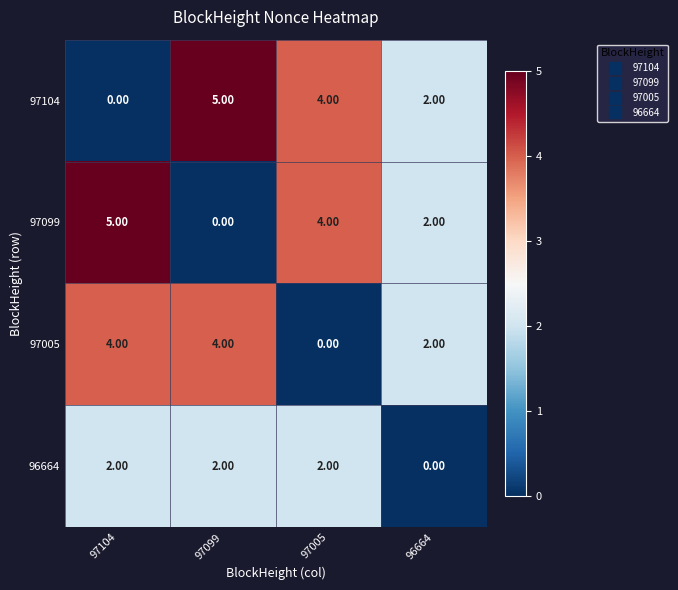

What is the sum of the 97005 values at 96664 and 97104?

6